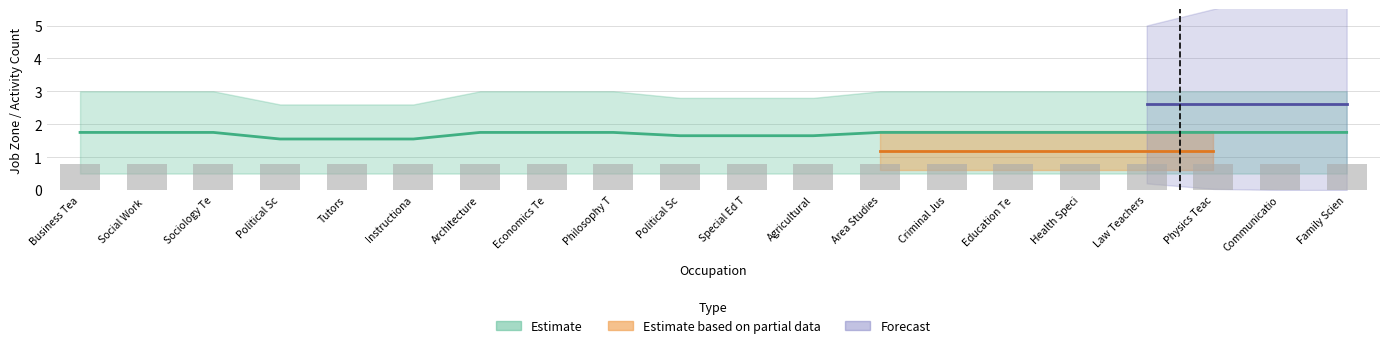

The value of shared_activities at 6 is 0. True or false?

False